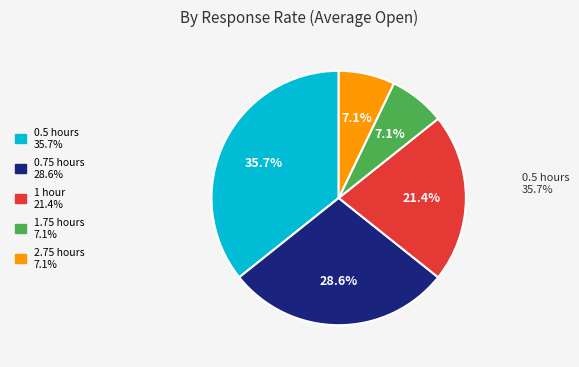

Does any single category account for the majority?

No